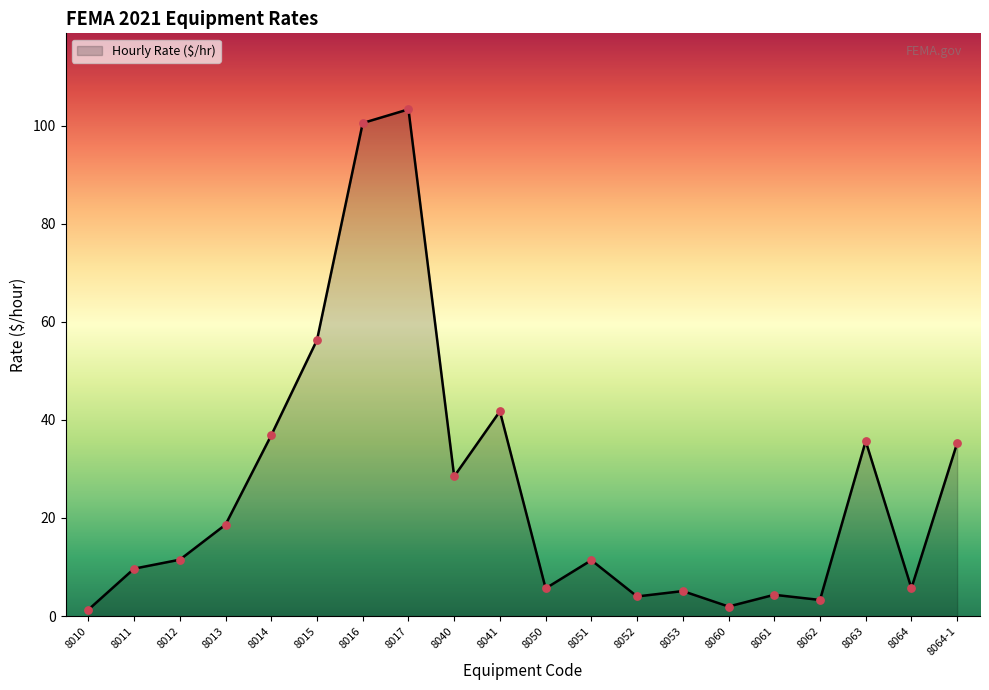

What is the change in value from 8062 to 8063?

+32.4